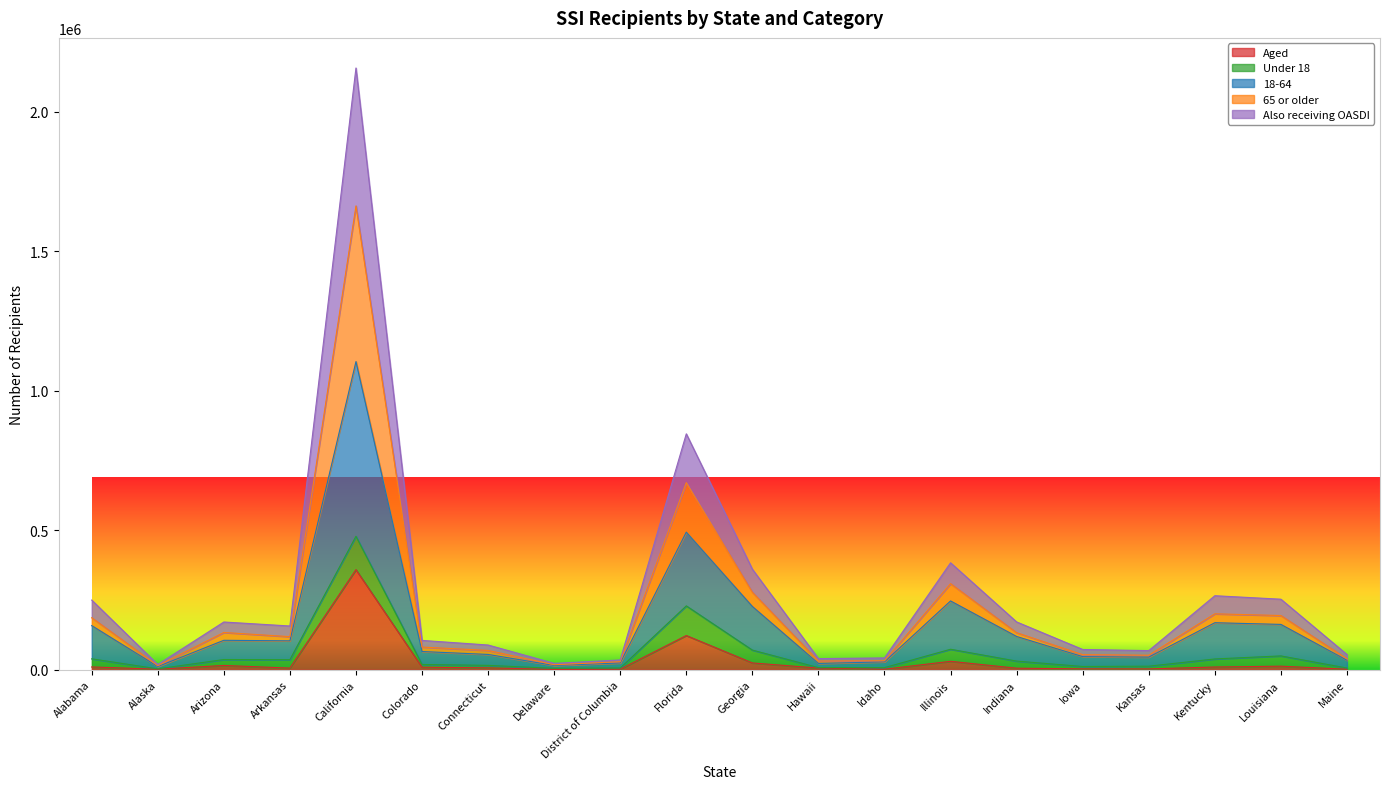

At which category is the sum across all series the highest?

California